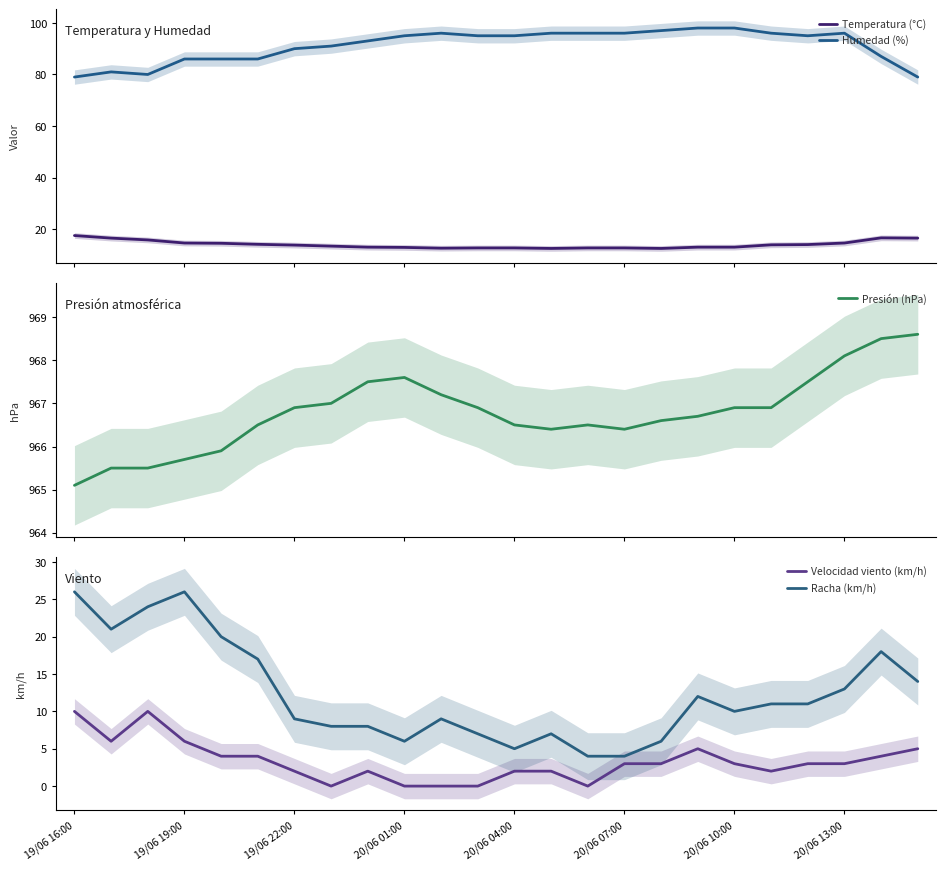

True or false: Humedad (%) and Temperatura (°C) cross at least once.

False